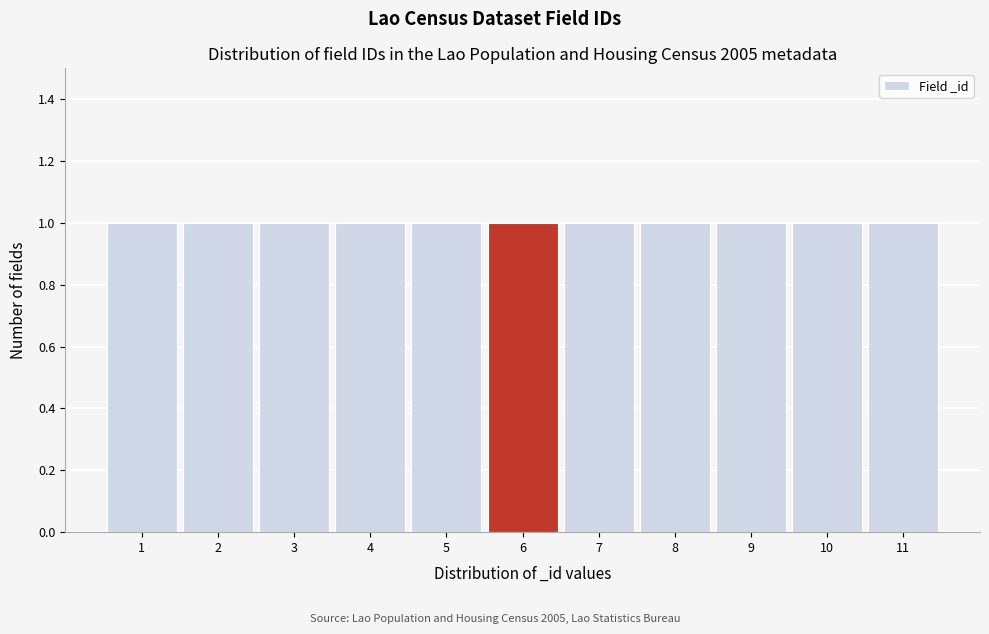

Reading left to right, list every bar in this chart as the range it spans on the x-axis followed by its height. The values are not printed on the chart, so give them approximately, as read against the axis.

0.5 to 1.5: 1
1.5 to 2.5: 1
2.5 to 3.5: 1
3.5 to 4.5: 1
4.5 to 5.5: 1
5.5 to 6.5: 1
6.5 to 7.5: 1
7.5 to 8.5: 1
8.5 to 9.5: 1
9.5 to 10.5: 1
10.5 to 11.5: 1